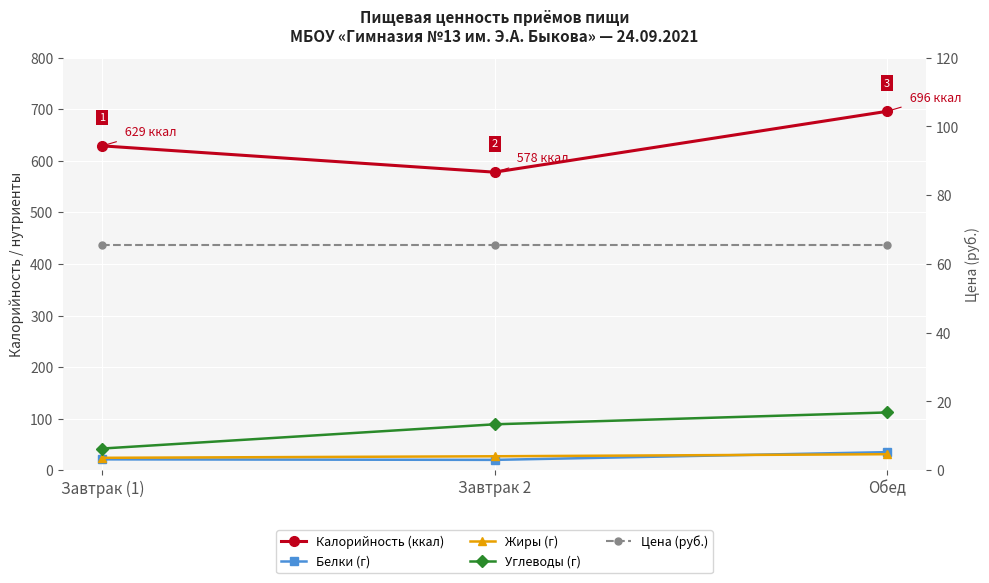

The Углеводы (г) series shows 57.6 at Обед. True or false?

False